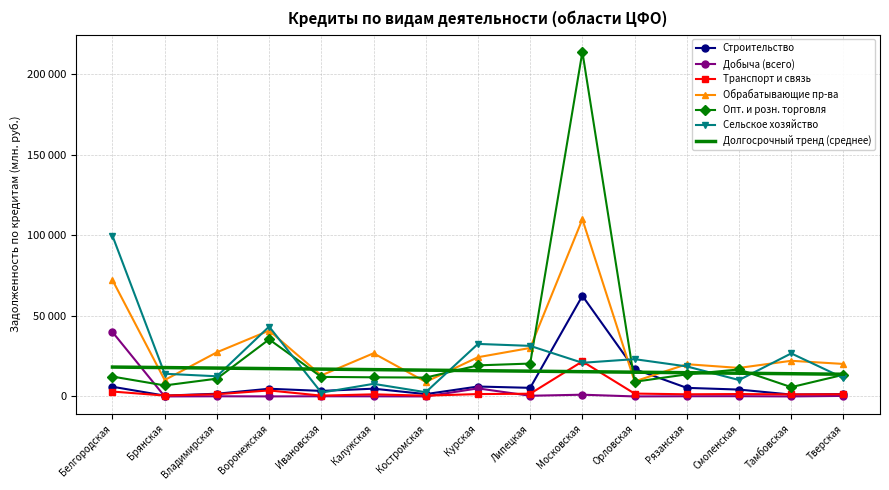

What are all the series names shown in the legend?

Строительство, Добыча (всего), Транспорт и связь, Обрабатывающие пр-ва, Опт. и розн. торговля, Сельское хозяйство, Долгосрочный тренд (среднее)